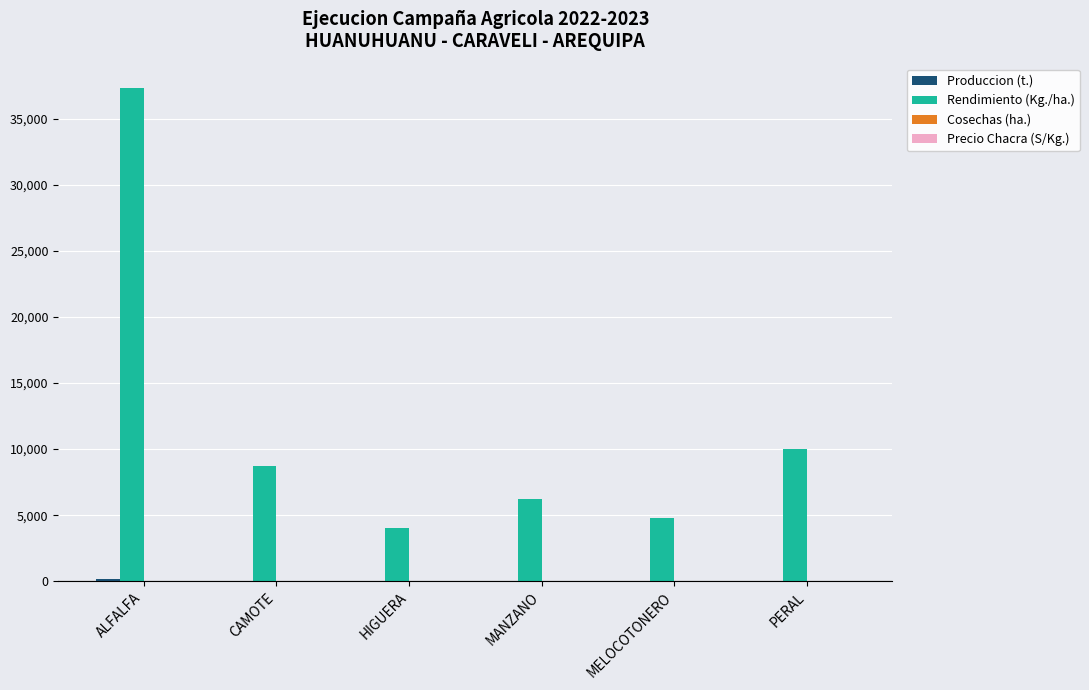

The value of Rendimiento (Kg./ha.) at HIGUERA is 1279.0. True or false?

False